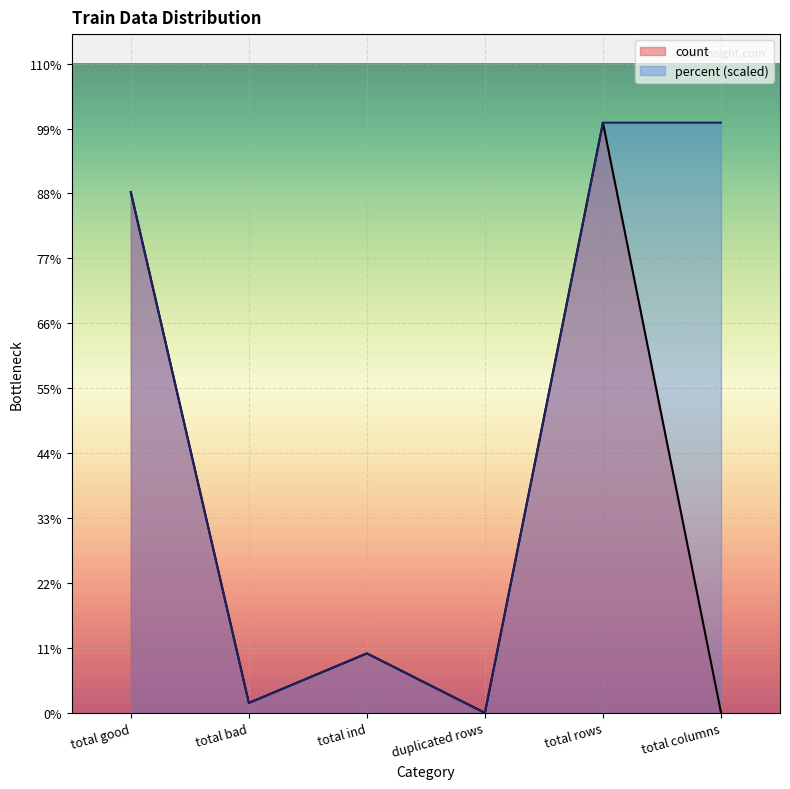

After their last crossing, which series has the higher values: count or percent (scaled)?

percent (scaled)